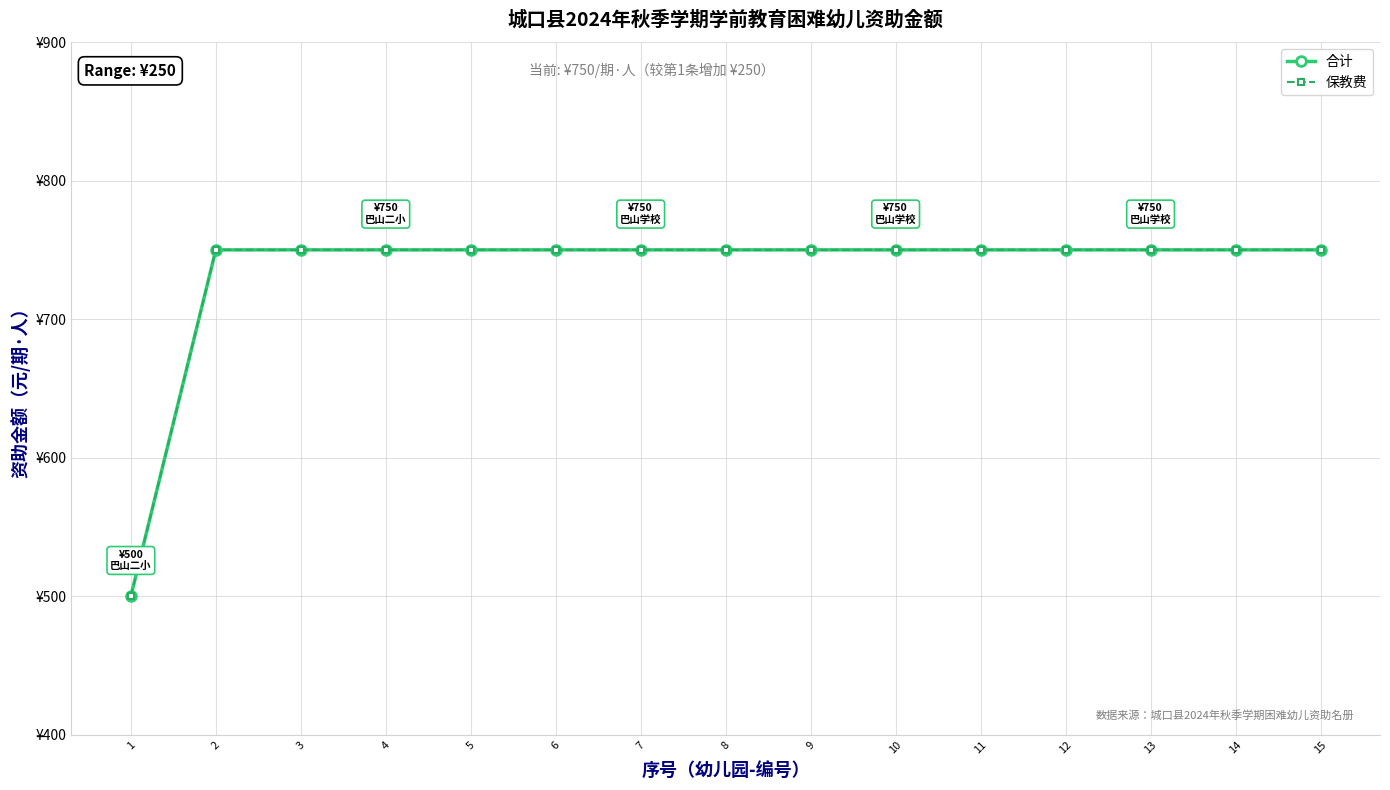

True or false: 合计 has a value of 750 at 11.

True